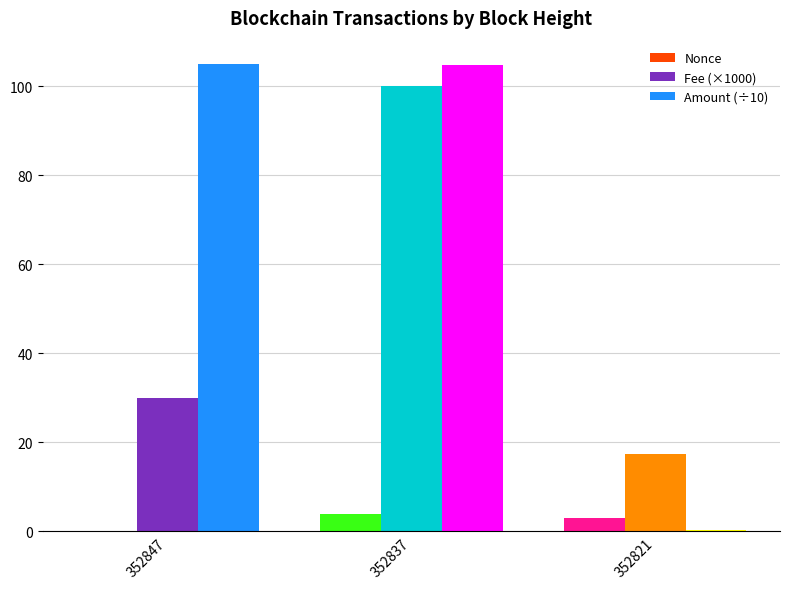

What is the sum of all Fee (×1000) values?

147.3